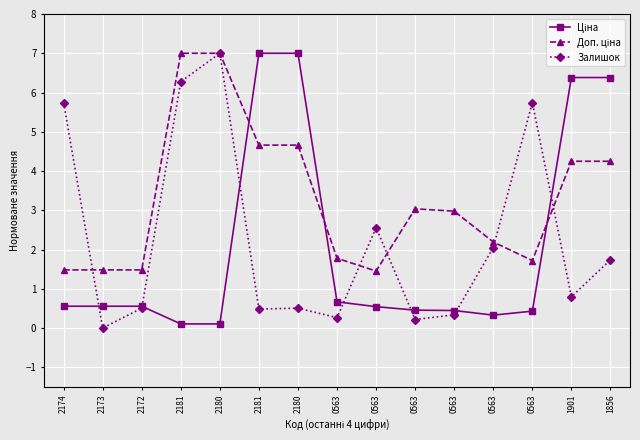

How many positive values does the Залишок series have?

14